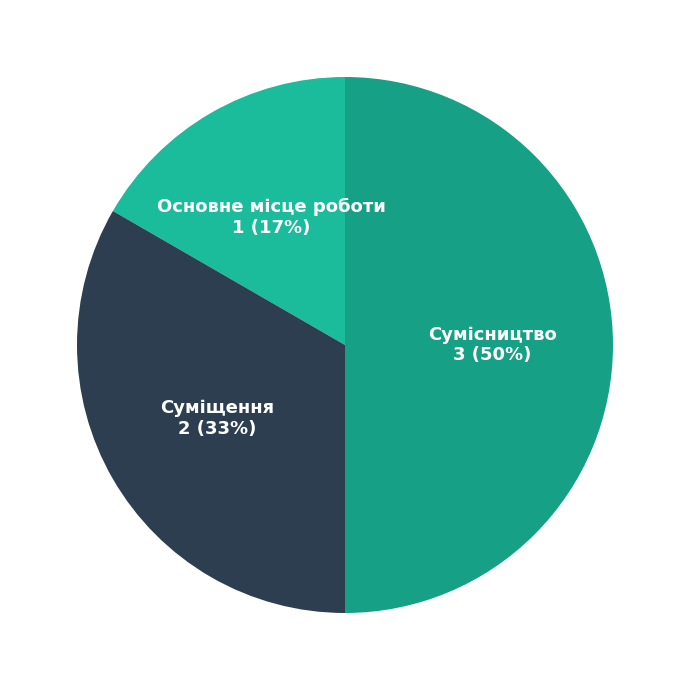

Do Основне місце роботи and Сумісництво together represent more than half of the pie?

Yes